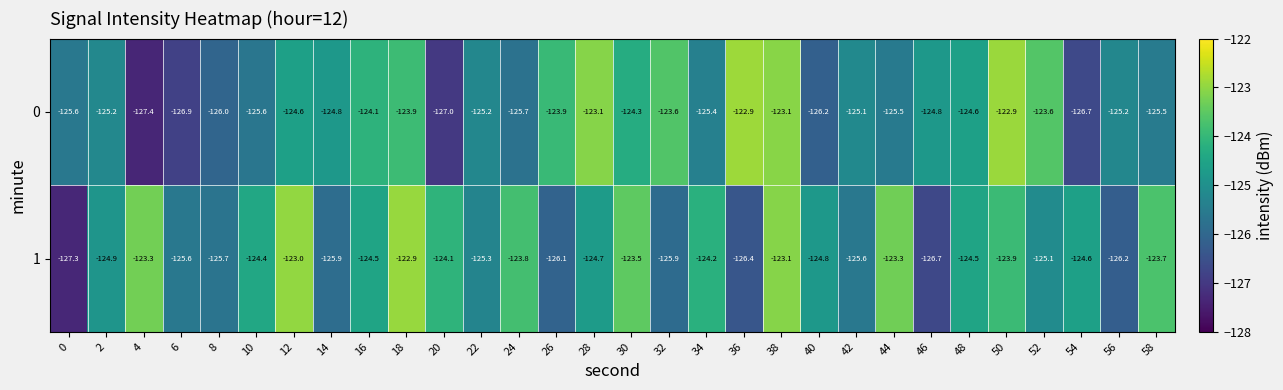

What is the minimum value shown in the chart?

-127.4